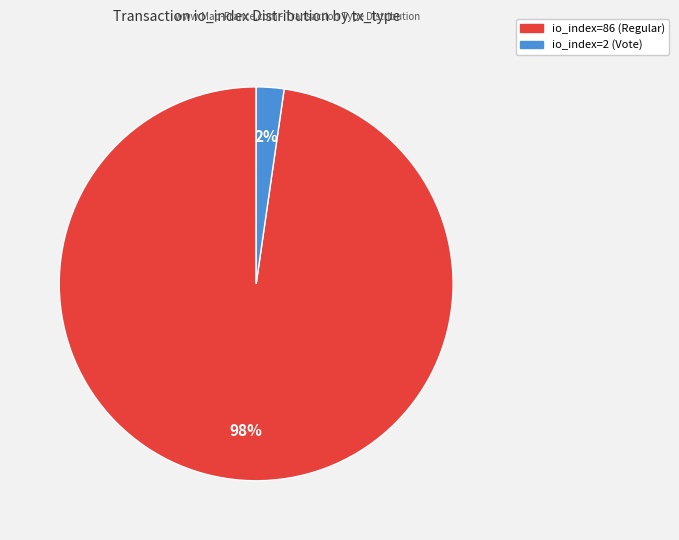

To the nearest percent, what is the combined percentage of io_index=86 (Regular) and io_index=2 (Vote)?

100%